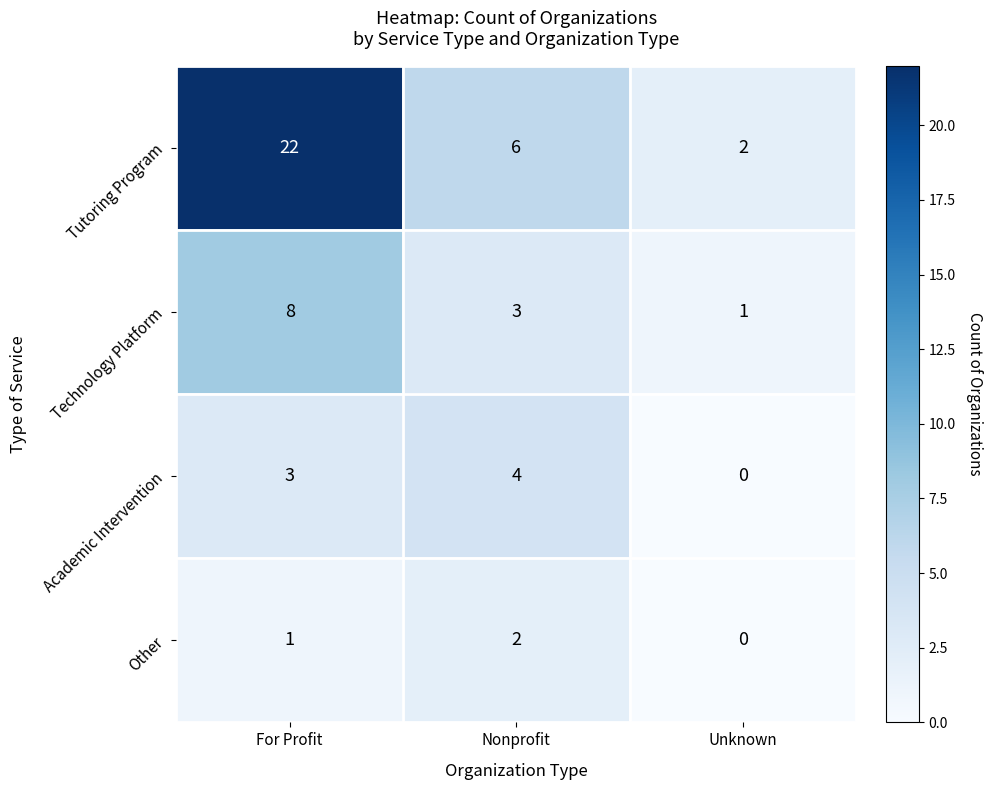

Count the Other values in the range 0 to 2.

3